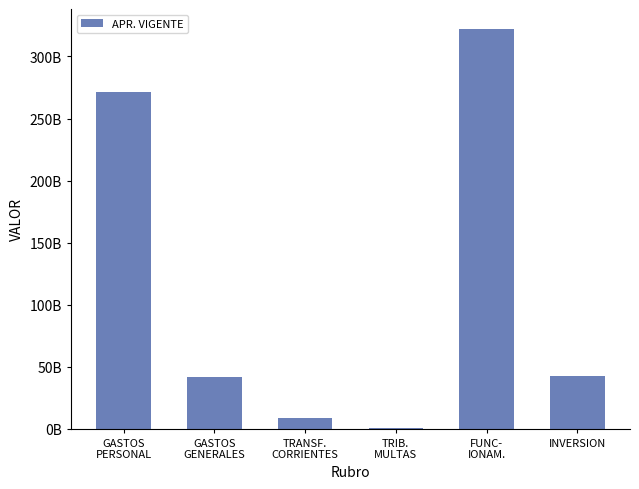

Are the bars horizontal?

No